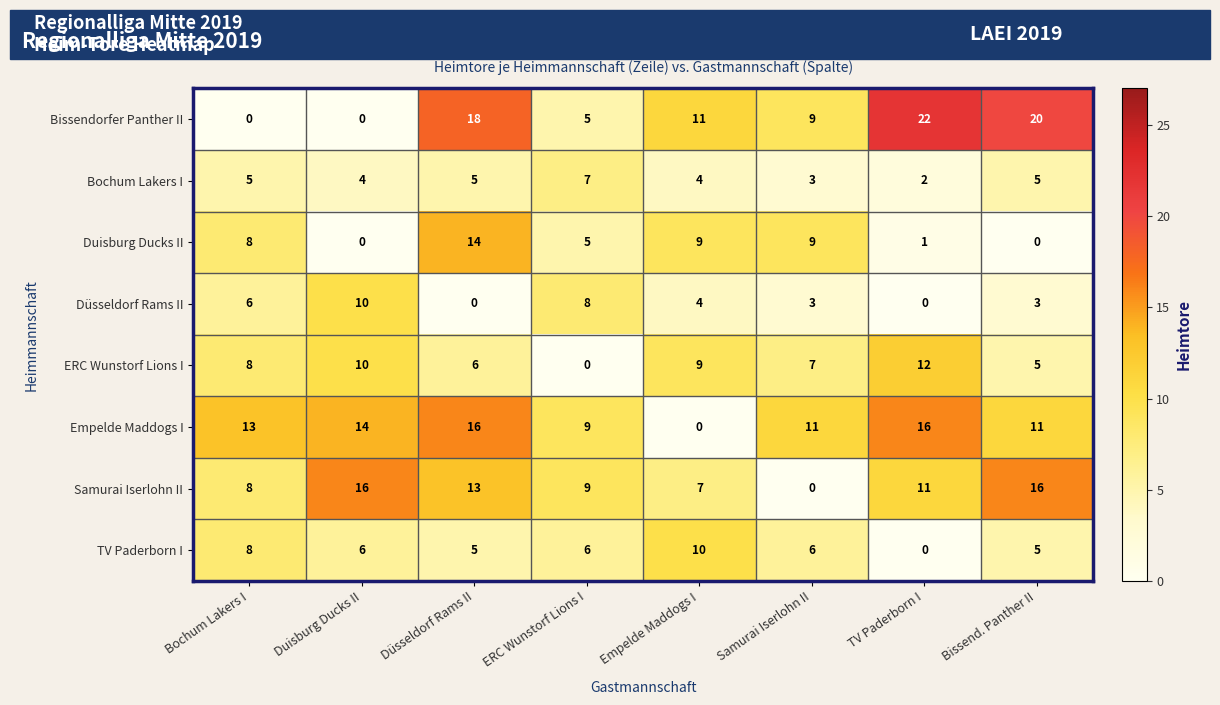

What value does the Samurai Iserlohn II series have at Düsseldorf Rams II?

13